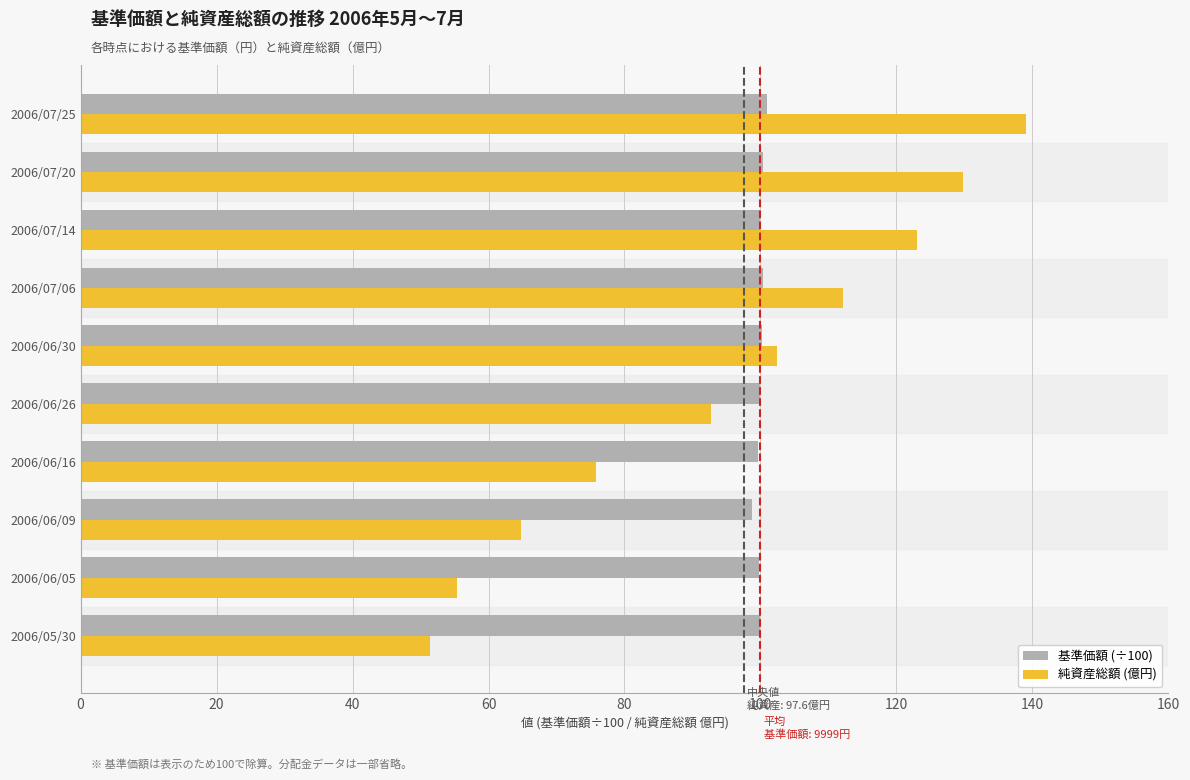

What is the sum of all 純資産総額 (億円) values?

946.6